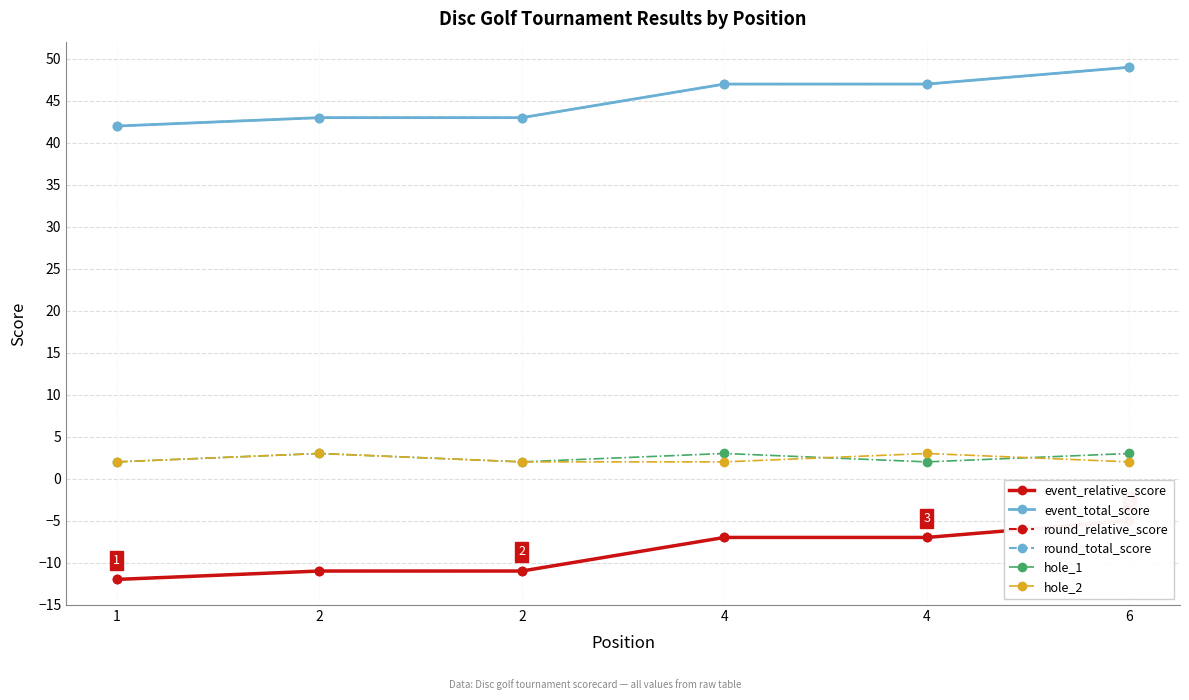

At which category is the sum across all series the highest?

6